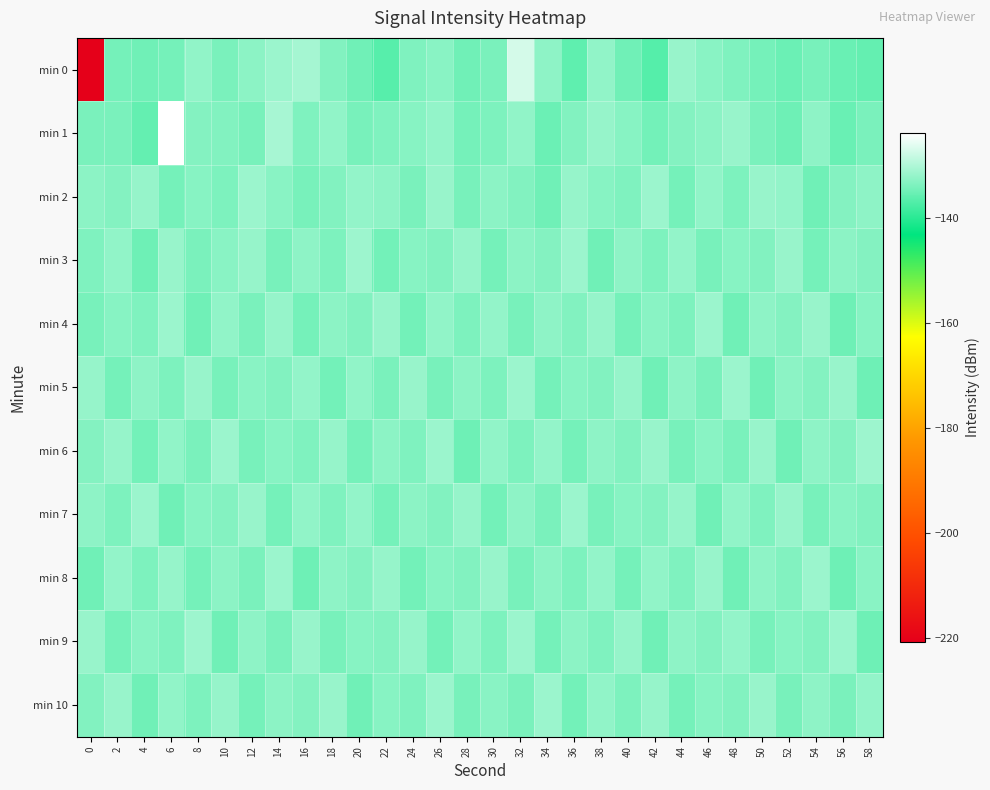

Reading left to right, what are all the values shown in this chart?

min 0: 0=-220.6	2=-134.3	4=-134.5	6=-134.1	8=-132.1	10=-133.8	12=-132.5	14=-131.3	16=-130.7	18=-133.3	20=-134.6	22=-136.5	24=-133.4	26=-132.7	28=-134.6	30=-133.9	32=-127.0	34=-132.4	36=-135.9	38=-132.2	40=-134.7	42=-136.7	44=-131.5	46=-132.8	48=-133.5	50=-134.3	52=-134.9	54=-133.9	56=-135.2	58=-135.6
min 1: 0=-133.8	2=-133.9	4=-135.6	6=-123.7	8=-133.0	10=-133.3	12=-134.1	14=-130.5	16=-133.5	18=-132.0	20=-134.0	22=-133.5	24=-132.8	26=-131.9	28=-134.2	30=-133.7	32=-132.1	34=-135.0	36=-133.3	38=-131.8	40=-132.9	42=-134.4	44=-133.1	46=-132.5	48=-131.6	50=-133.8	52=-134.7	54=-132.3	56=-135.1	58=-133.9
min 2: 0=-132.5	2=-133.1	4=-131.8	6=-134.2	8=-132.9	10=-133.6	12=-131.4	14=-132.7	16=-134.0	18=-133.3	20=-131.9	22=-132.4	24=-133.8	26=-131.5	28=-134.1	30=-132.6	32=-133.2	34=-134.5	36=-131.7	38=-132.8	40=-133.4	42=-131.3	44=-134.3	46=-132.2	48=-133.7	50=-131.6	52=-132.0	54=-134.6	56=-133.0	58=-132.3
min 3: 0=-133.4	2=-132.1	4=-134.8	6=-131.5	8=-133.9	10=-132.7	12=-131.8	14=-134.0	16=-132.4	18=-133.6	20=-131.2	22=-134.4	24=-132.9	26=-133.2	28=-131.7	30=-134.2	32=-132.6	34=-133.1	36=-131.4	38=-134.5	40=-132.3	42=-133.7	44=-131.9	46=-134.1	48=-132.8	50=-133.3	52=-131.6	54=-134.3	56=-132.5	58=-133.0
min 4: 0=-134.1	2=-132.8	4=-133.5	6=-131.3	8=-134.6	10=-132.2	12=-133.8	14=-131.7	16=-134.3	18=-132.6	20=-133.2	22=-131.5	24=-134.4	26=-132.1	28=-133.7	30=-131.9	32=-134.0	34=-132.4	36=-133.3	38=-131.8	40=-134.2	42=-132.7	44=-133.6	46=-131.4	48=-134.5	50=-132.3	52=-133.0	54=-131.6	56=-134.7	58=-132.9
min 5: 0=-131.8	2=-134.2	4=-132.4	6=-133.6	8=-131.5	10=-134.0	12=-132.7	14=-133.3	16=-131.9	18=-134.4	20=-132.1	22=-133.8	24=-131.6	26=-134.1	28=-132.5	30=-133.7	32=-131.3	34=-134.3	36=-132.8	38=-133.2	40=-131.7	42=-134.5	44=-132.3	46=-133.9	48=-131.4	50=-134.6	52=-132.6	54=-133.1	56=-131.5	58=-134.8
min 6: 0=-133.0	2=-131.7	4=-134.4	6=-132.2	8=-133.8	10=-131.4	12=-134.1	14=-132.9	16=-133.5	18=-131.8	20=-134.2	22=-132.6	24=-133.4	26=-131.3	28=-134.7	30=-132.1	32=-133.6	34=-131.9	36=-134.3	38=-132.4	40=-133.2	42=-131.5	44=-134.0	46=-132.7	48=-133.9	50=-131.6	52=-134.5	54=-132.3	56=-133.1	58=-131.2
min 7: 0=-132.3	2=-133.7	4=-131.4	6=-134.5	8=-132.8	10=-133.0	12=-131.6	14=-134.2	16=-132.1	18=-133.5	20=-131.9	22=-134.3	24=-132.6	26=-133.2	28=-131.7	30=-134.4	32=-132.4	34=-133.8	36=-131.3	38=-134.0	40=-132.9	42=-133.1	44=-131.8	46=-134.6	48=-132.2	50=-133.4	52=-131.5	54=-134.1	56=-132.7	58=-133.3
min 8: 0=-134.5	2=-132.0	4=-133.6	6=-131.8	8=-134.2	10=-132.5	12=-133.9	14=-131.4	16=-134.7	18=-132.3	20=-133.1	22=-131.7	24=-134.4	26=-132.8	28=-133.3	30=-131.5	32=-134.0	34=-132.6	36=-133.7	38=-131.9	40=-134.3	42=-132.1	44=-133.5	46=-131.6	48=-134.6	50=-132.4	52=-133.2	54=-131.3	56=-134.8	58=-132.7
min 9: 0=-131.6	2=-134.3	4=-132.7	6=-133.4	8=-131.2	10=-134.6	12=-132.3	14=-133.8	16=-131.5	18=-134.1	20=-132.9	22=-133.0	24=-131.8	26=-134.4	28=-132.2	30=-133.7	32=-131.4	34=-134.2	36=-132.6	38=-133.5	40=-131.7	42=-134.5	44=-132.4	46=-133.1	48=-131.9	50=-134.0	52=-132.8	54=-133.3	56=-131.3	58=-134.7
min 10: 0=-133.2	2=-131.5	4=-134.6	6=-132.1	8=-133.7	10=-131.8	12=-134.3	14=-132.5	16=-133.0	18=-131.6	20=-134.5	22=-132.8	24=-133.4	26=-131.3	28=-134.1	30=-132.7	32=-133.9	34=-131.4	36=-134.4	38=-132.2	40=-133.6	42=-131.7	44=-134.2	46=-132.9	48=-133.3	50=-131.5	52=-134.0	54=-132.4	56=-133.8	58=-131.9